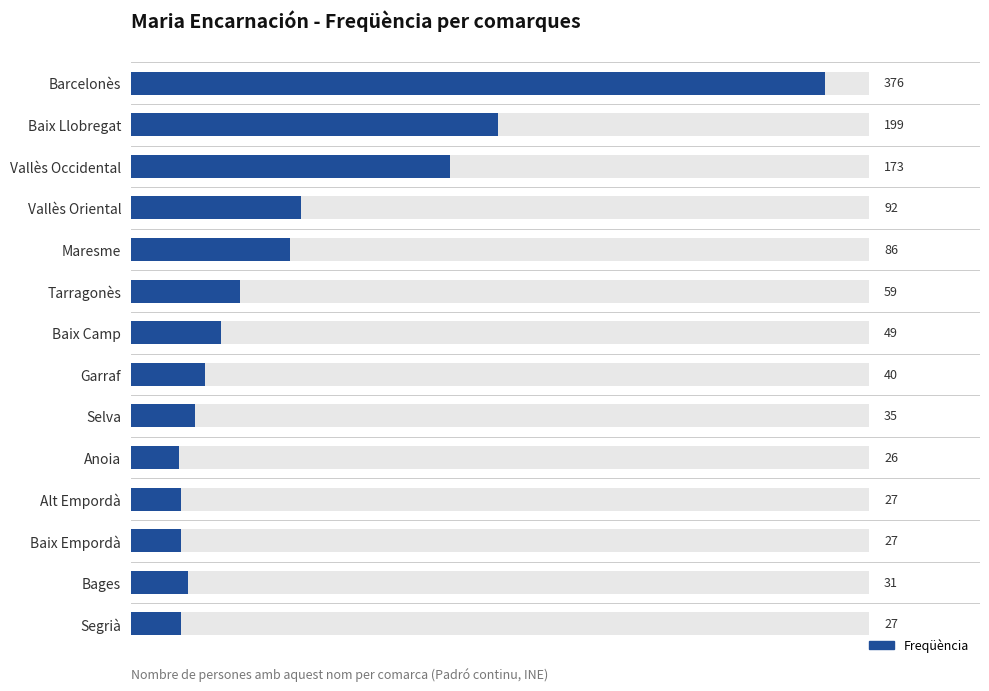

Is it true that the value at Garraf is 72?

False